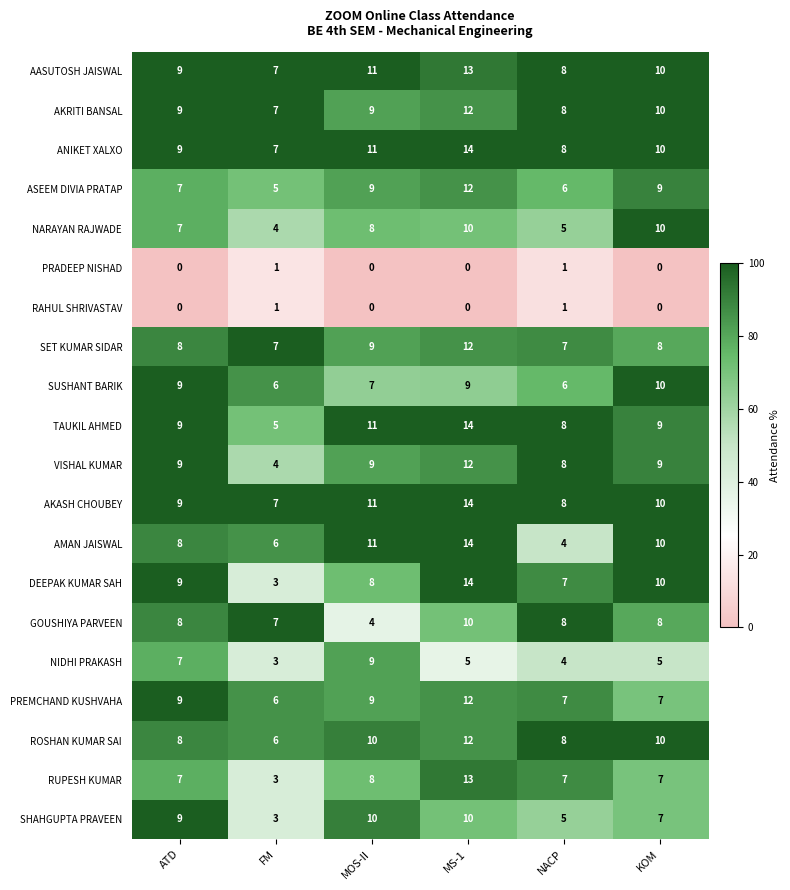

True or false: NIDHI PRAKASH has a value of 2 at KOM.

False